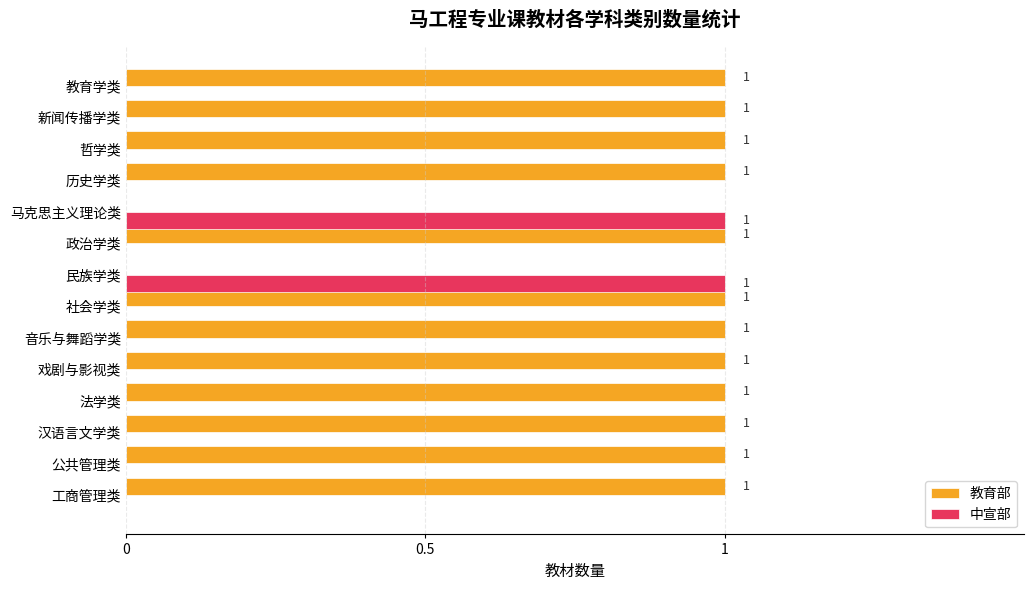

What is the sum of all 教育部 values?

12